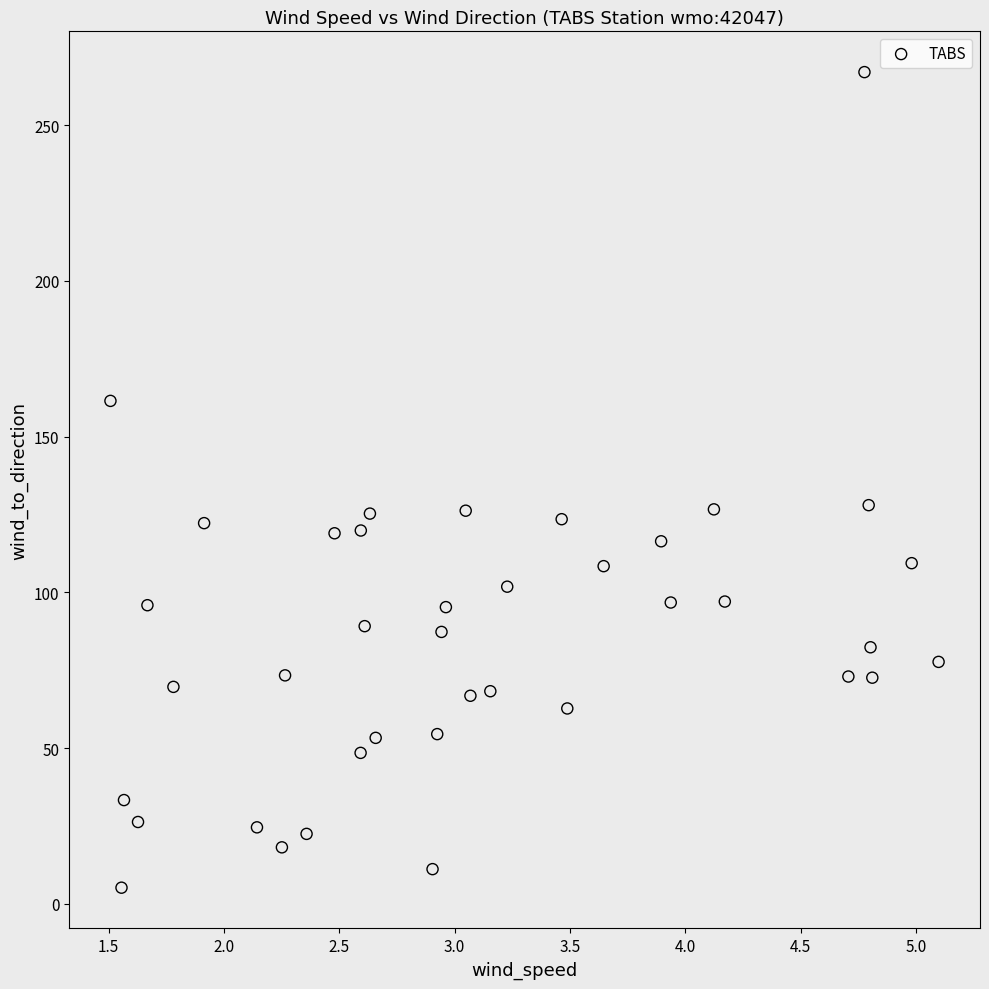

What is the range of X values (max minus min)?

3.6